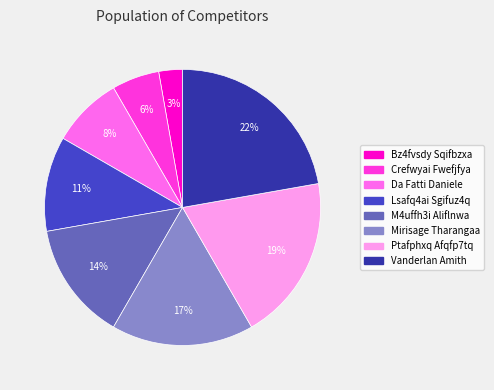

Is it true that Mirisage Tharangaa is 17% of the pie?

True